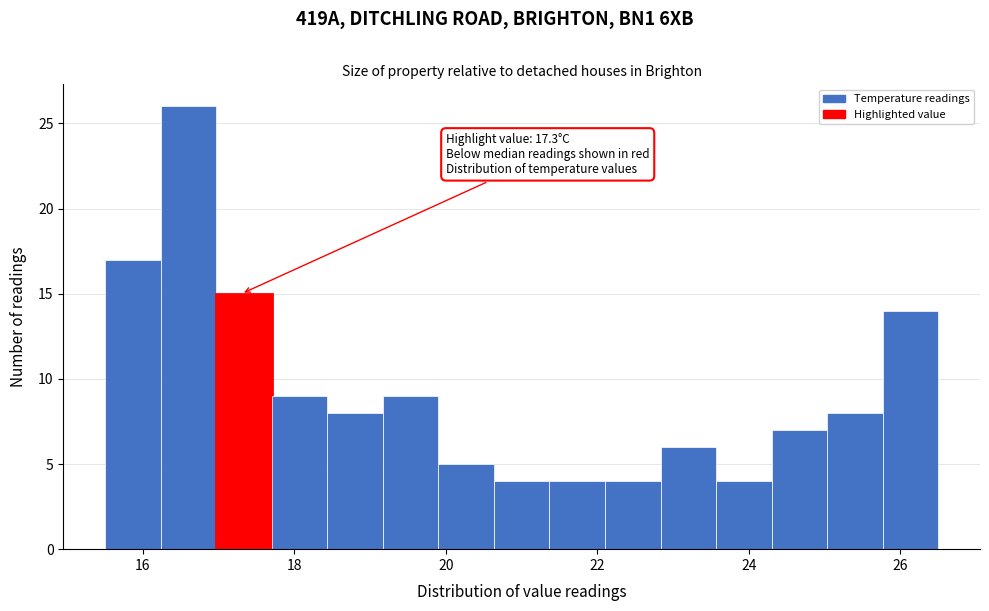

Around what value on the x-axis is the tallest bar? Give the approximate position of its centre, as read against the axis.

16.6